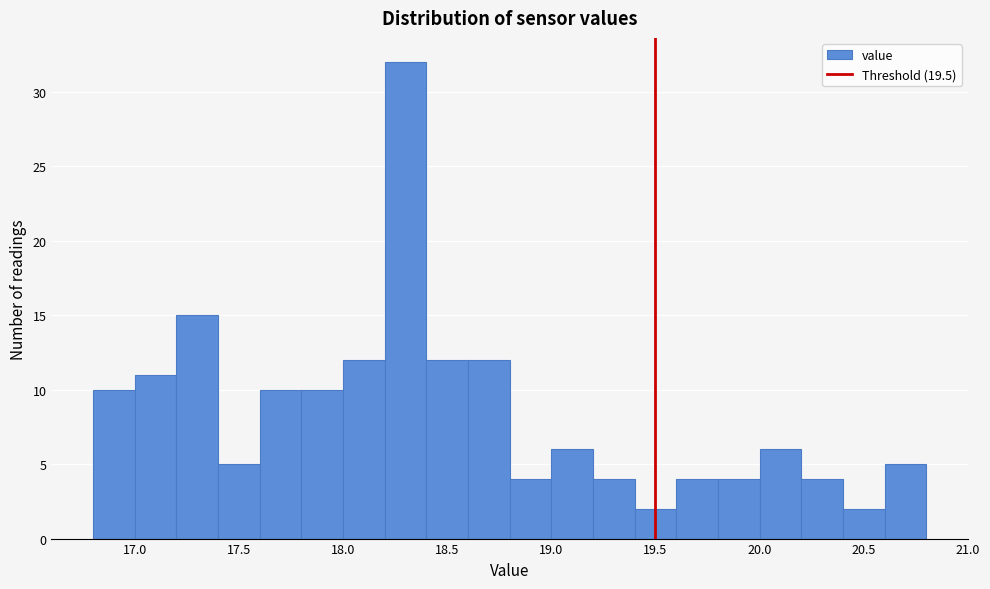

Reading left to right, transcribe this chart: for each bar, give the range it covers on the x-axis and its height. The values are not printed on the chart, so give them approximately, as read against the axis.

16.8 to 17.0: 10
17.0 to 17.2: 11
17.2 to 17.4: 15
17.4 to 17.6: 5
17.6 to 17.8: 10
17.8 to 18.0: 10
18.0 to 18.2: 12
18.2 to 18.4: 32
18.4 to 18.6: 12
18.6 to 18.8: 12
18.8 to 19.0: 4
19.0 to 19.2: 6
19.2 to 19.4: 4
19.4 to 19.6: 2
19.6 to 19.8: 4
19.8 to 20.0: 4
20.0 to 20.2: 6
20.2 to 20.4: 4
20.4 to 20.6: 2
20.6 to 20.8: 5